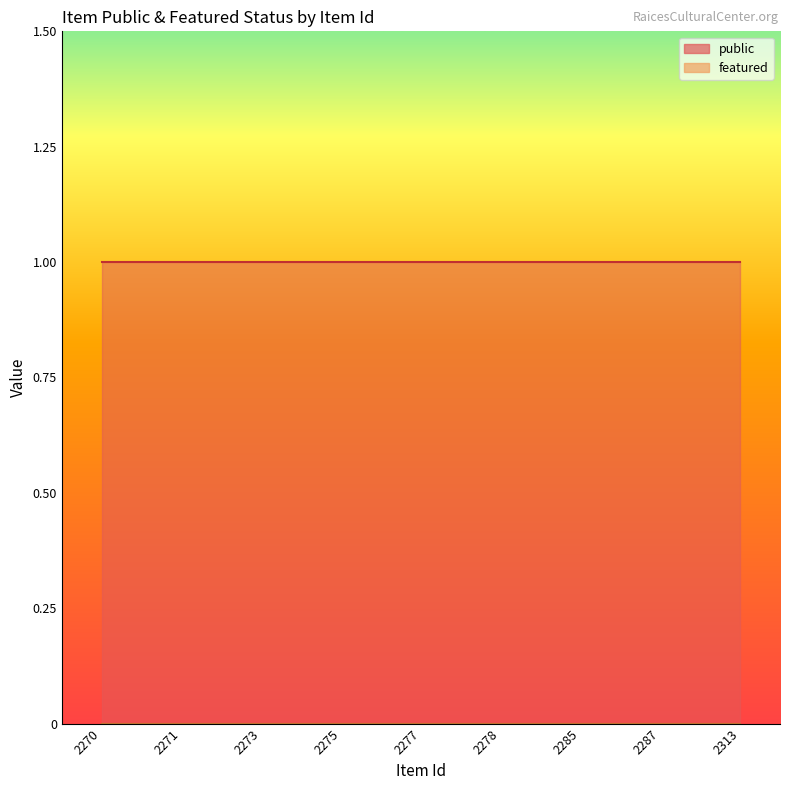

Which category has the highest value across all series?

2270